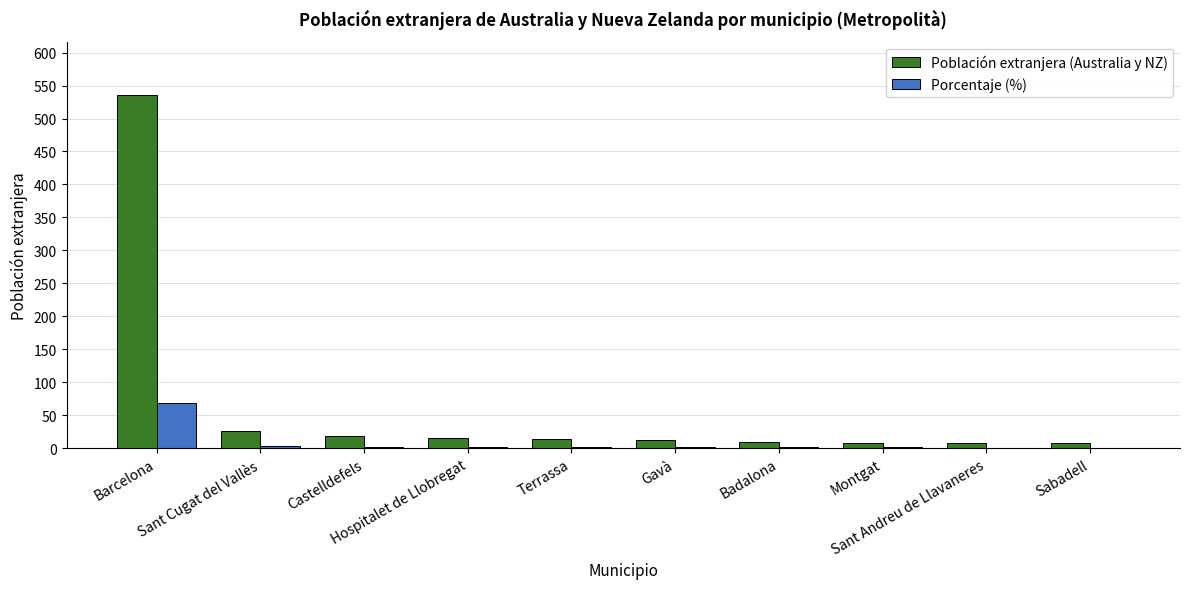

What are all the series names shown in the legend?

Población extranjera (Australia y NZ), Porcentaje (%)